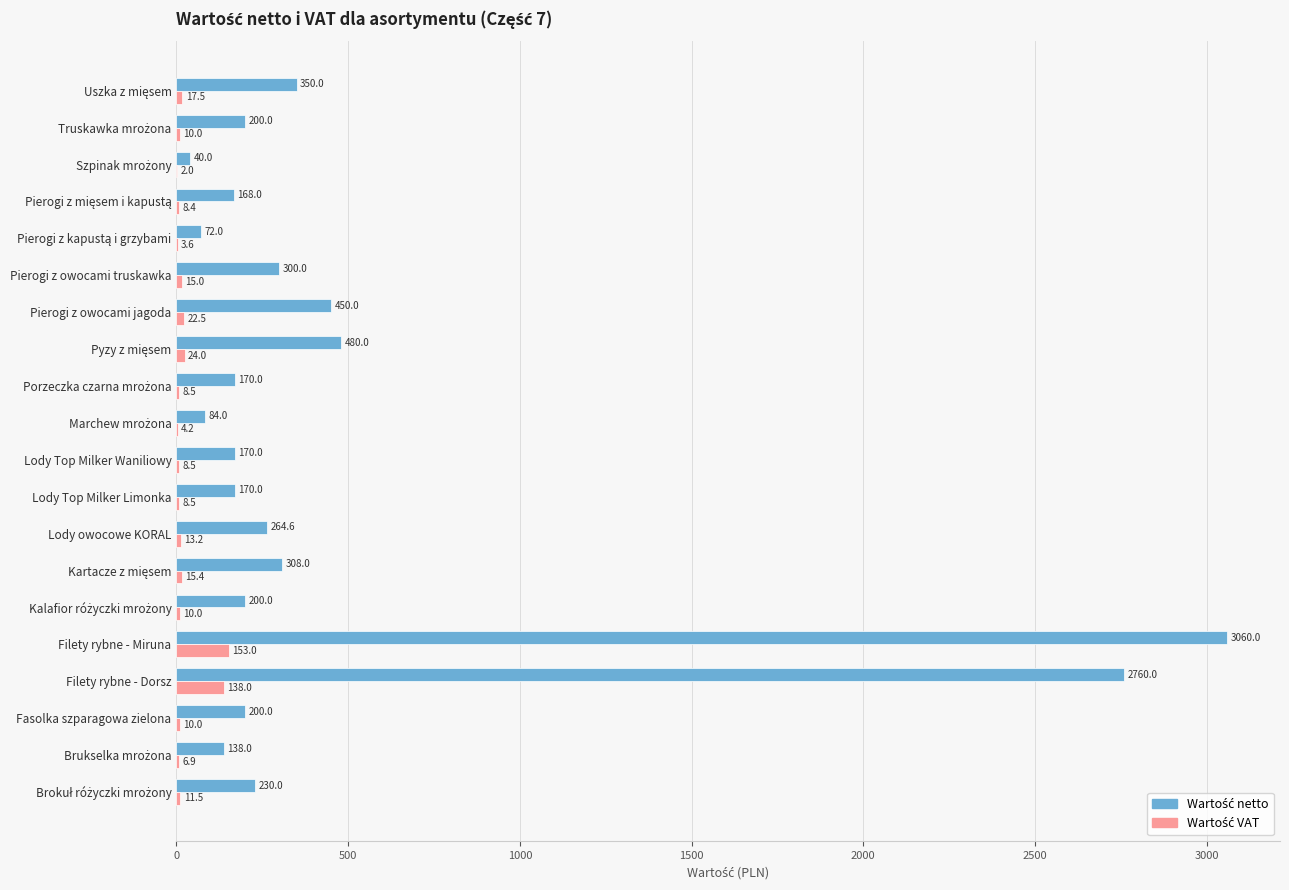

What is the greatest value displayed?

3060.0